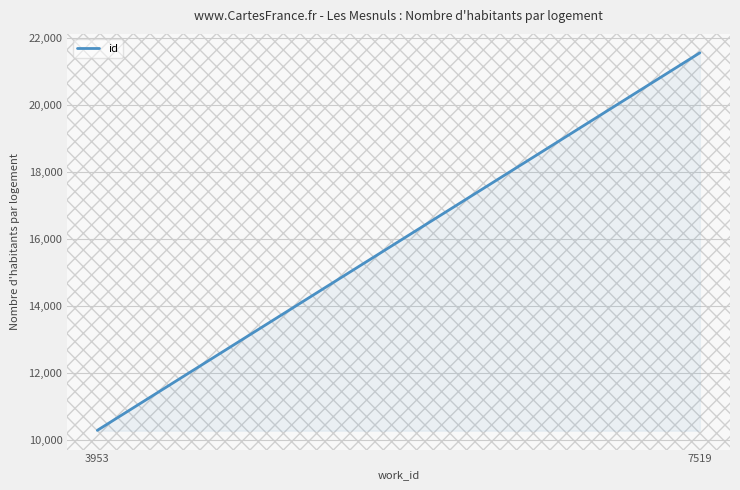

What is the difference between the maximum and minimum values?

11271.4